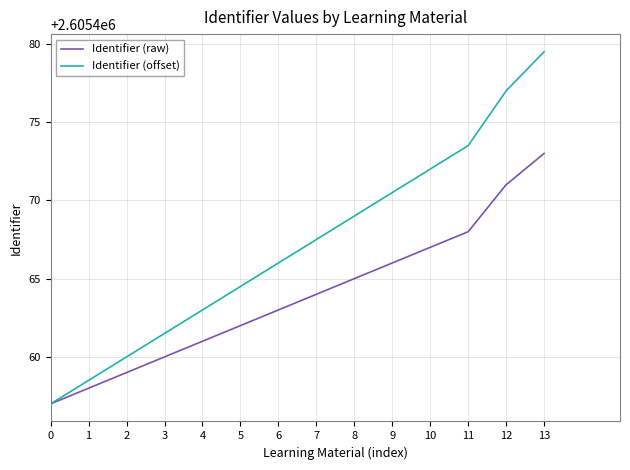

True or false: Identifier (offset) has a value of 2605470.5 at 9.

True